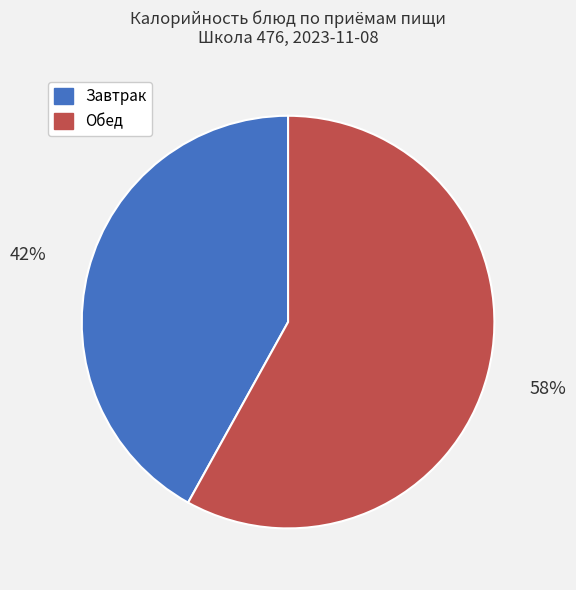

Is there a majority slice in this chart?

Yes